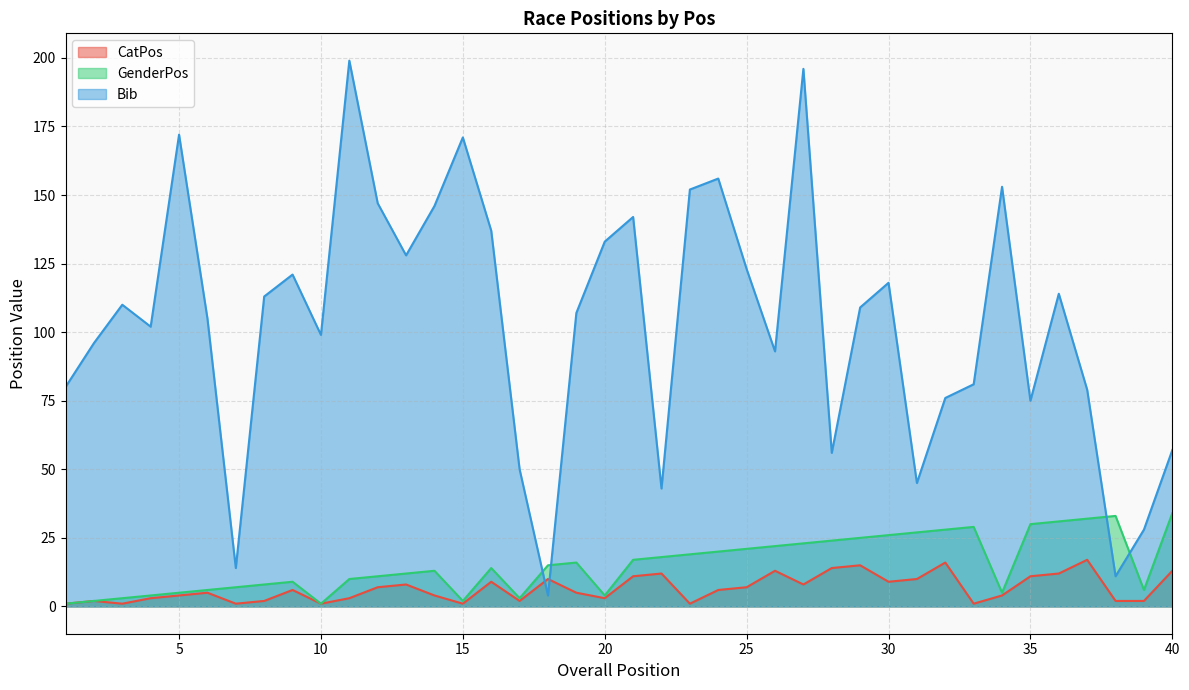

What is the value of the Bib point at the 39th from the left?

28